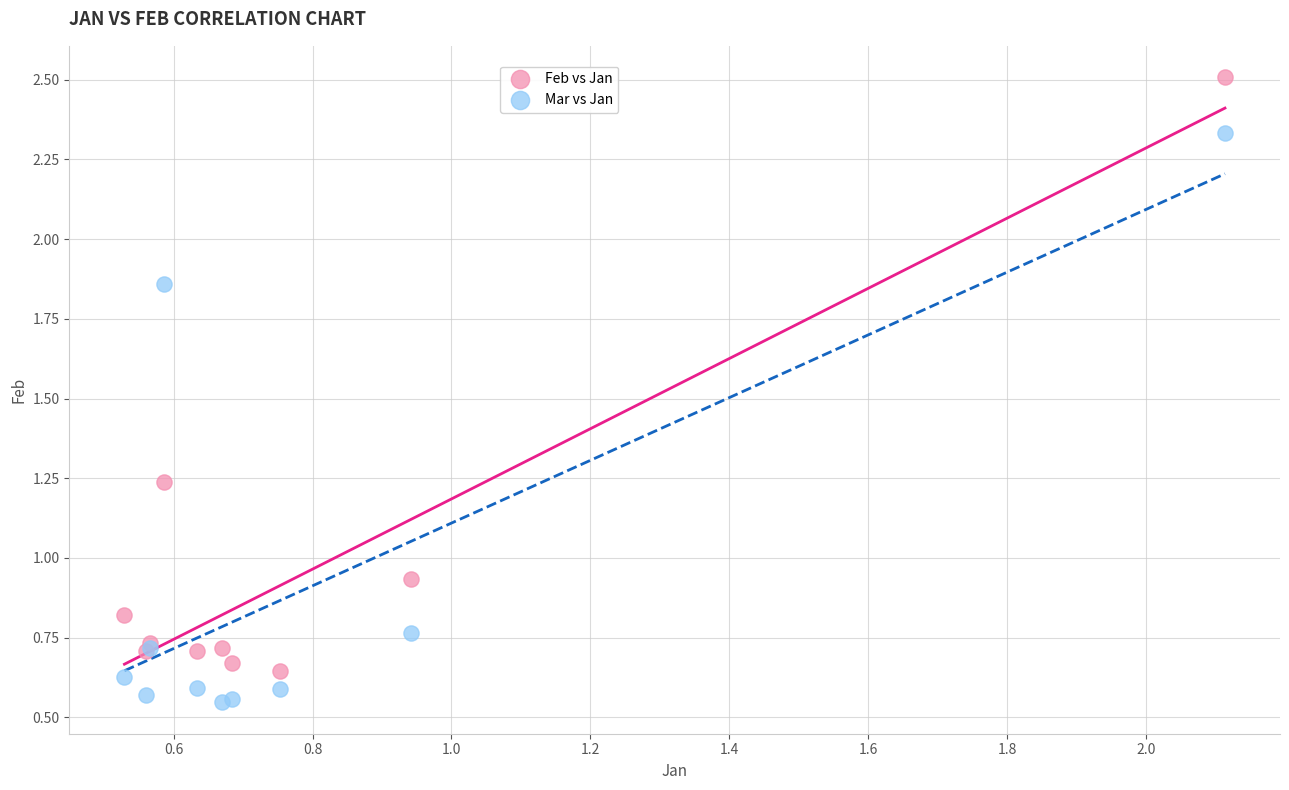

Which series reaches the maximum Y coordinate?

Feb vs Jan